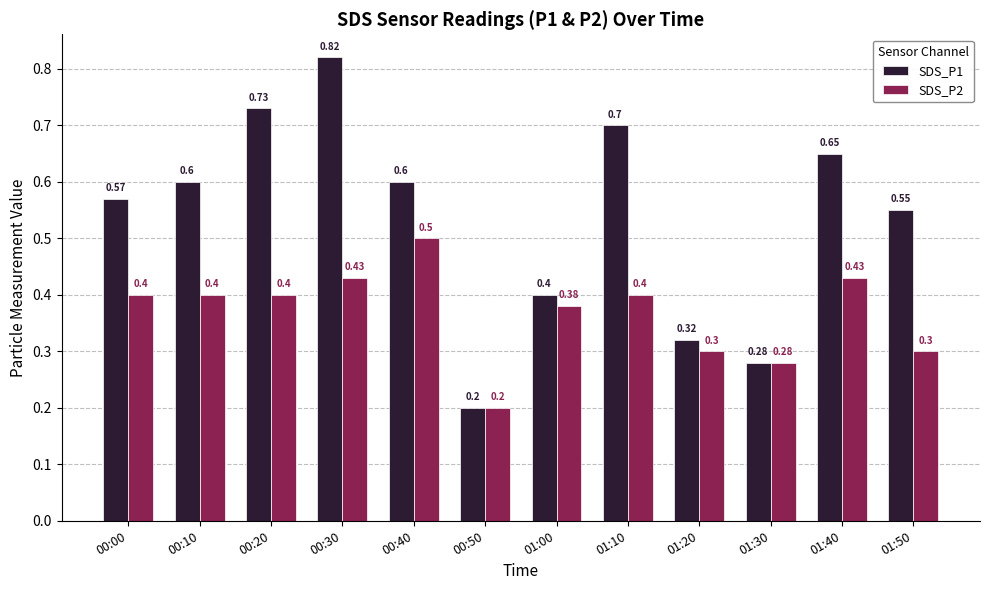

What is the label of the 7th bar from the left?

01:00